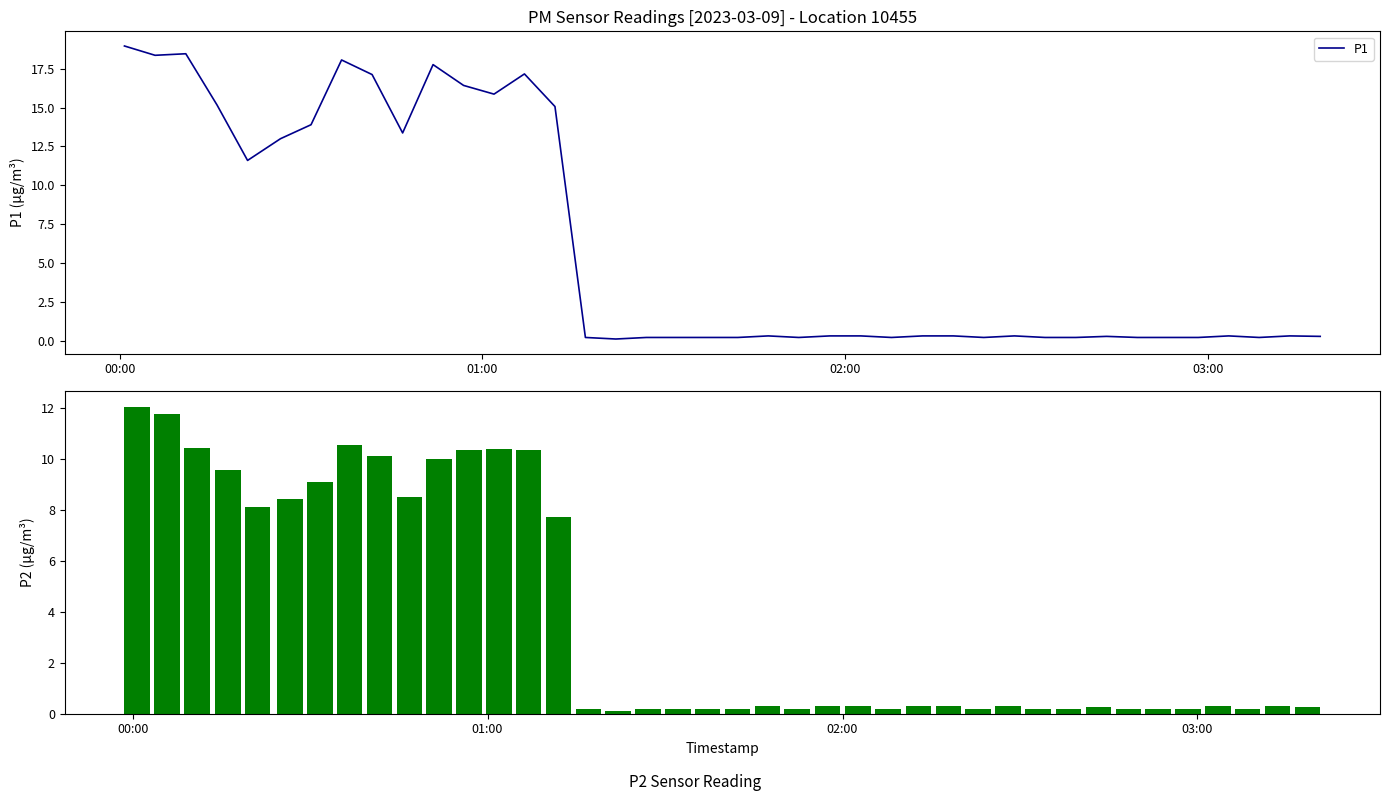

Are the bars horizontal?

No